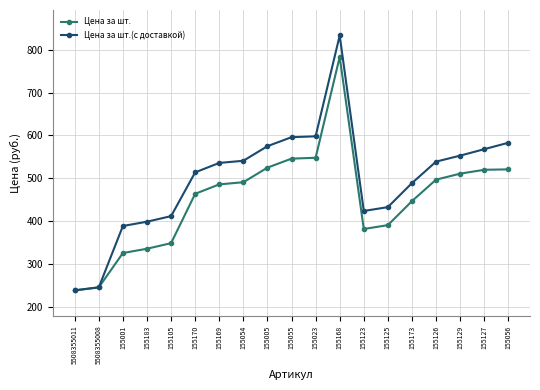

What is the spread (max minus min) of values at 155170?

50